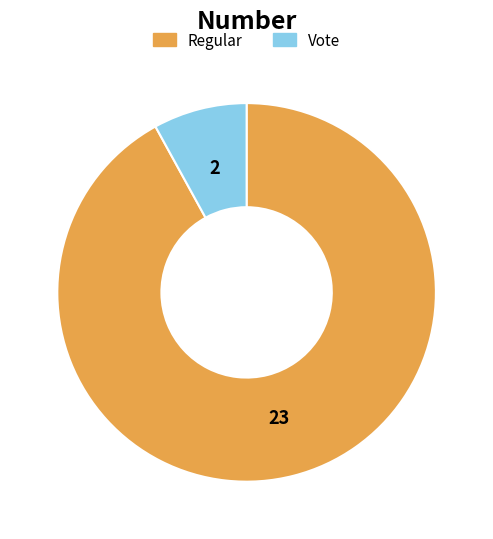

Count the number of slices in the pie.

2